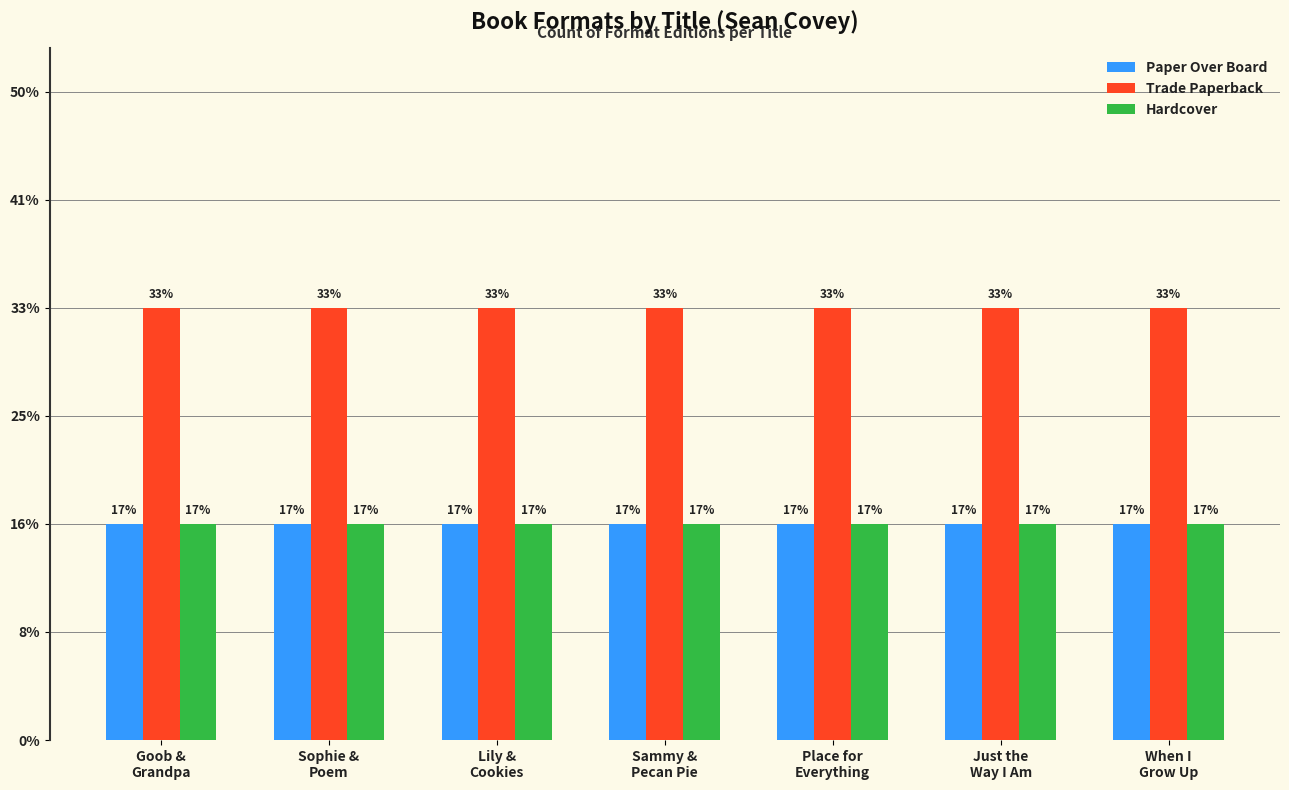

Are the bars grouped side by side (vs. stacked)?

Yes